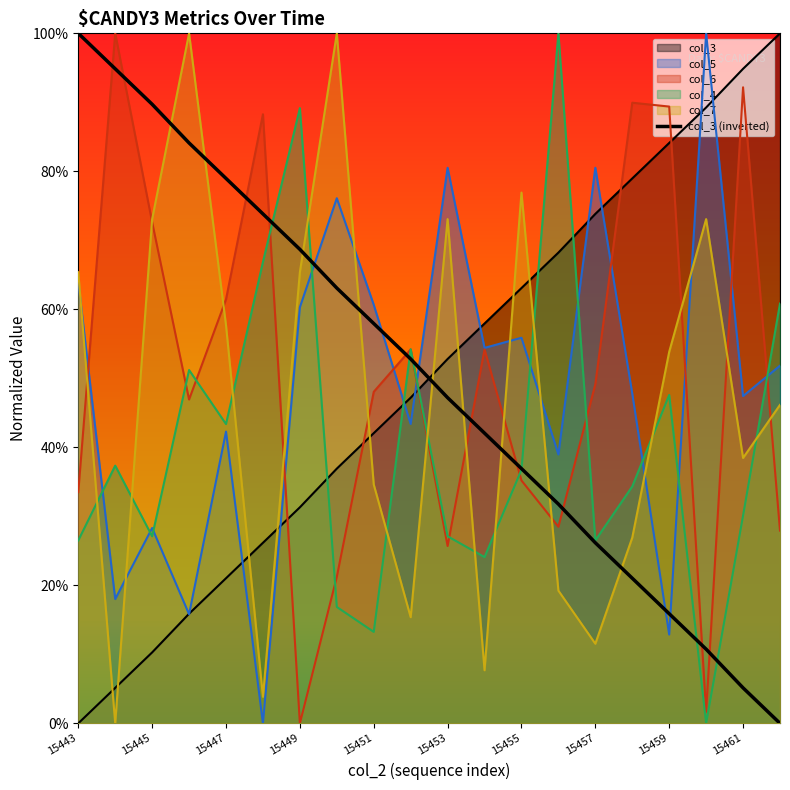

Reading left to right, extract all data points from this chart.

col_3: 0.0	0.1	0.1	0.2	0.2	0.3	0.3	0.4	0.4	0.5	0.5	0.6	0.6	0.7	0.7	0.8	0.8	0.9	0.9	1.0
col_5: 0.6	0.2	0.3	0.2	0.4	0.0	0.6	0.8	0.6	0.4	0.8	0.5	0.6	0.4	0.8	0.5	0.1	1.0	0.5	0.5
col_6: 0.3	1.0	0.7	0.5	0.6	0.9	0.0	0.2	0.5	0.5	0.3	0.5	0.4	0.3	0.5	0.9	0.9	0.0	0.9	0.3
col_4: 0.3	0.4	0.3	0.5	0.4	0.7	0.9	0.2	0.1	0.5	0.3	0.2	0.4	1.0	0.3	0.3	0.5	0.0	0.3	0.6
col_7: 0.7	0.0	0.7	1.0	0.6	0.0	0.7	1.0	0.3	0.2	0.7	0.1	0.8	0.2	0.1	0.3	0.5	0.7	0.4	0.5